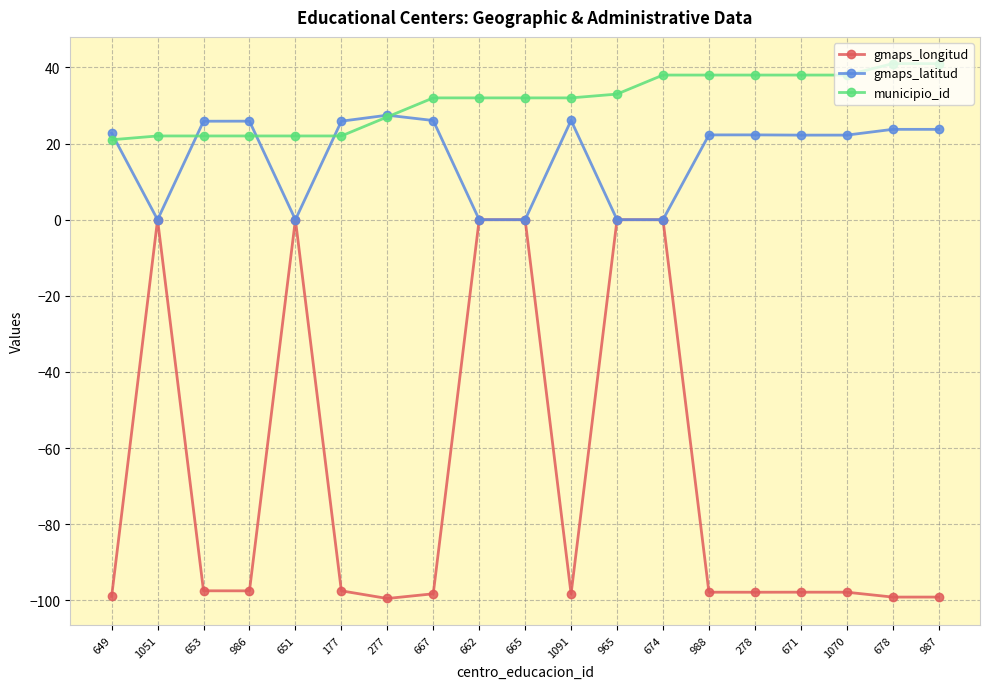

The municipio_id series shows 17.3 at 1091. True or false?

False